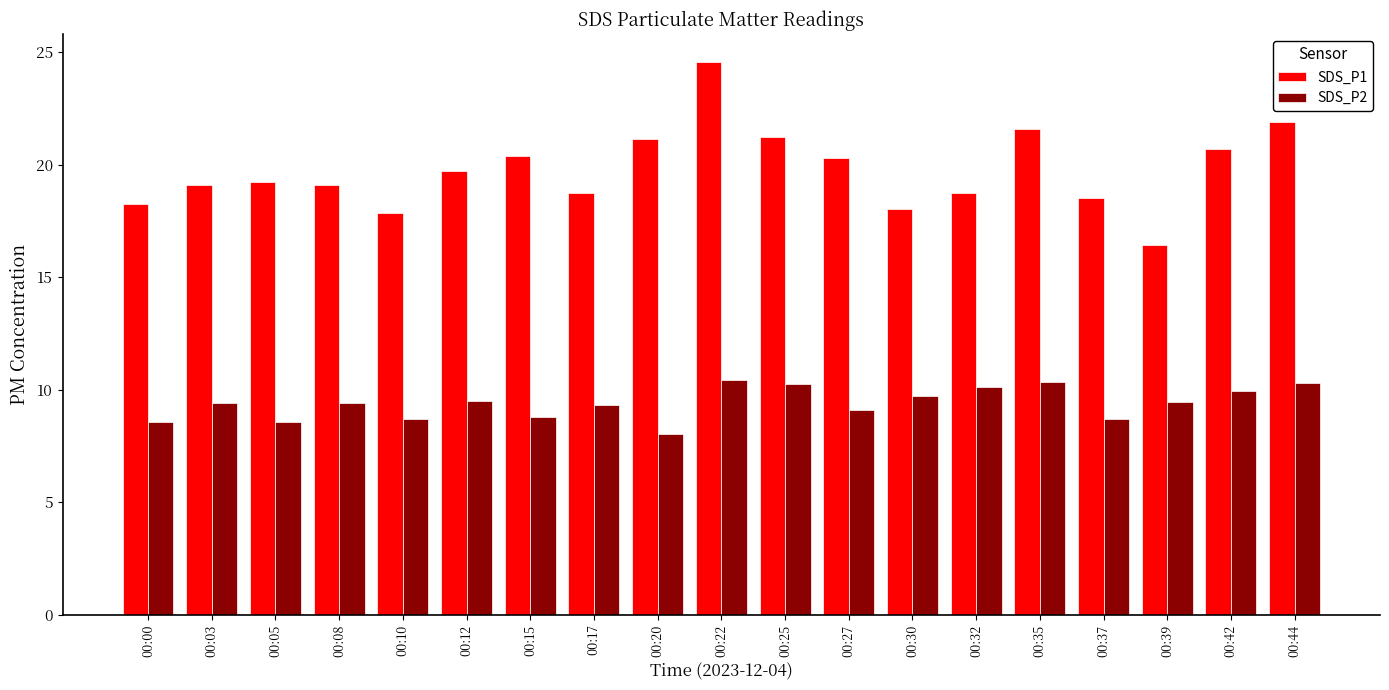

The SDS_P2 series shows 9.9 at 00:42. True or false?

True